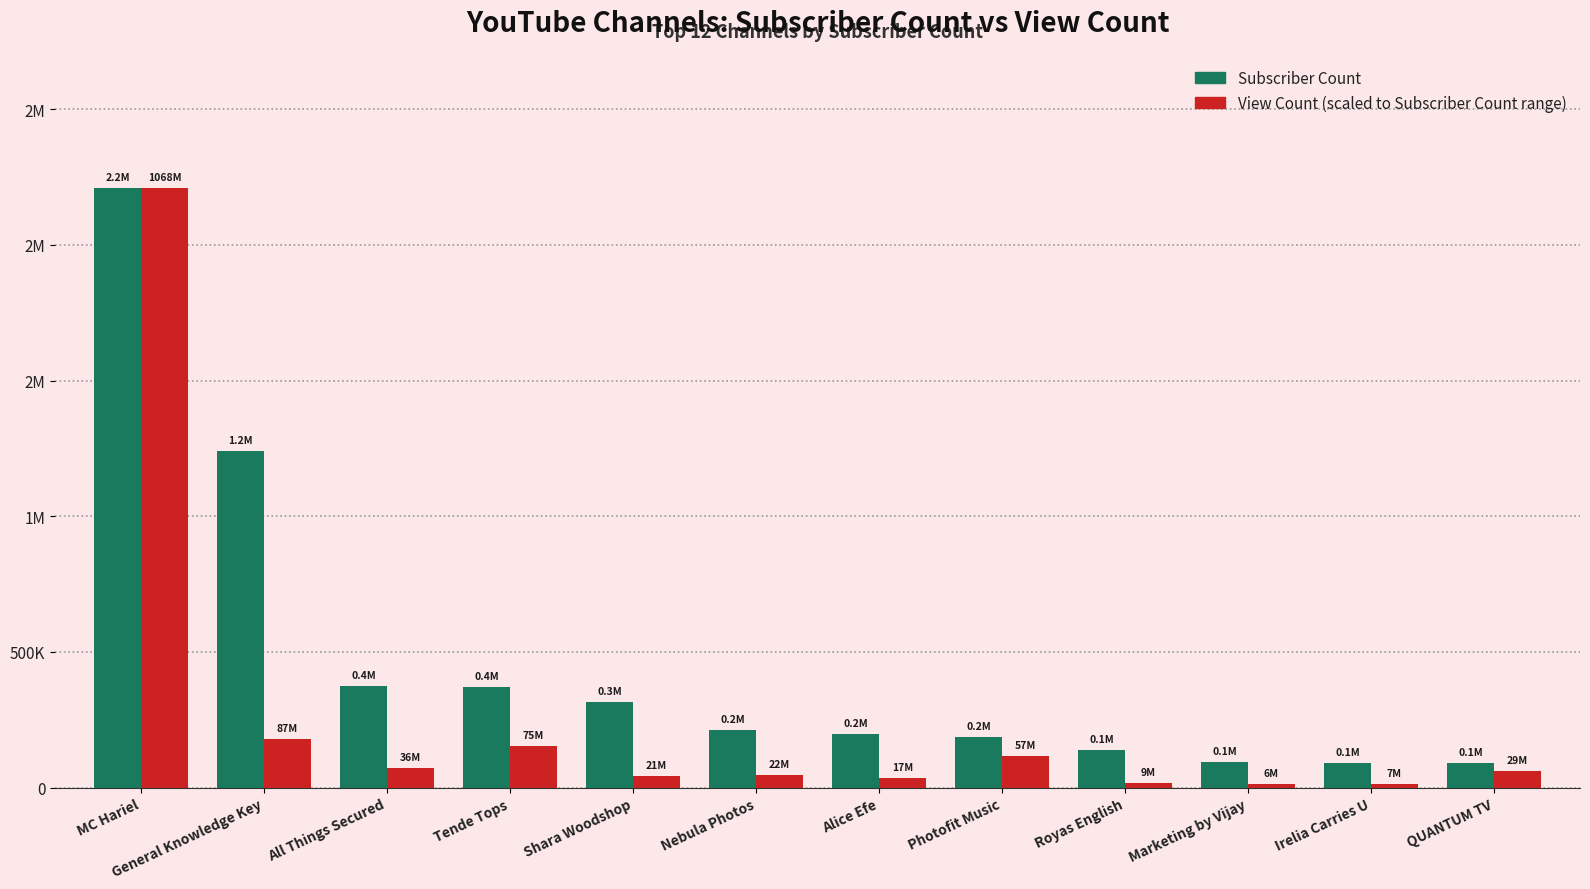

True or false: Subscriber Count has a value of 199000.0 at Alice Efe.

True